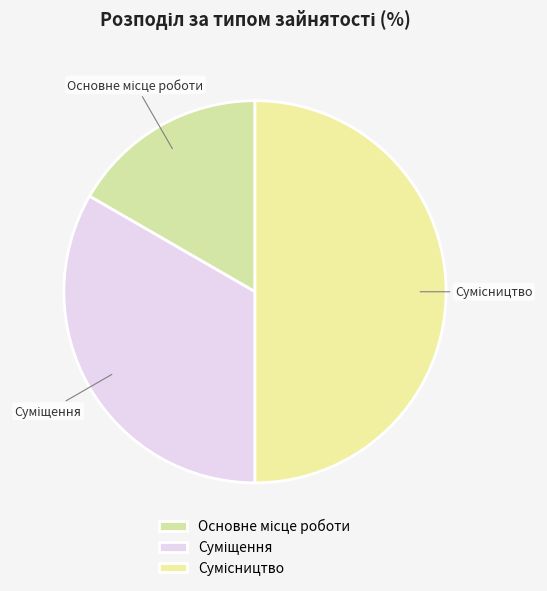

What percentage is the Суміщення slice, to the nearest percent?

33%